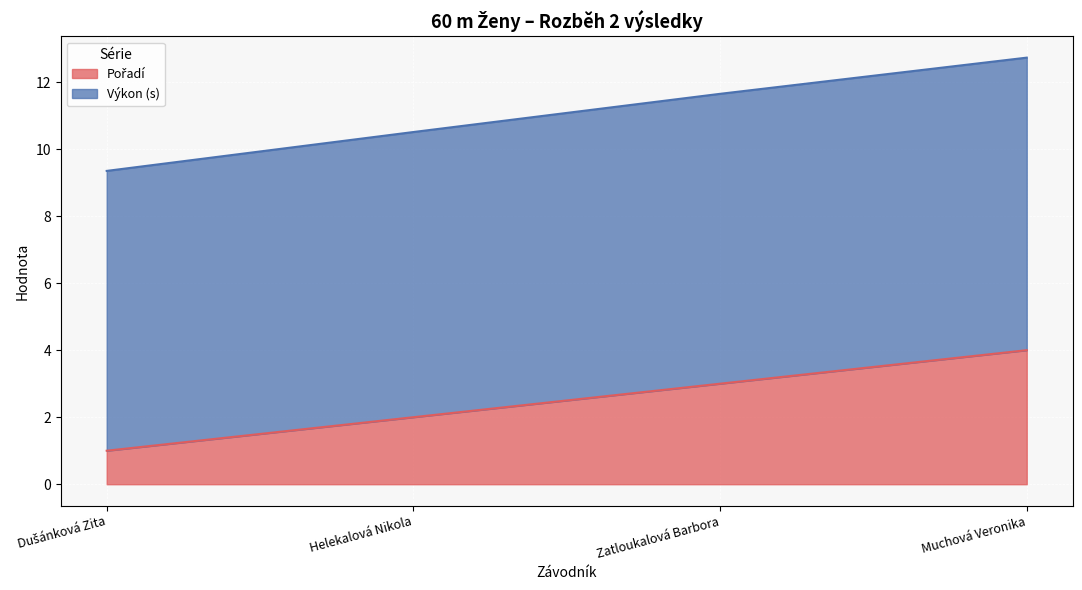

Rank the series by their maximum value, from lowest to highest.

Pořadí, Výkon